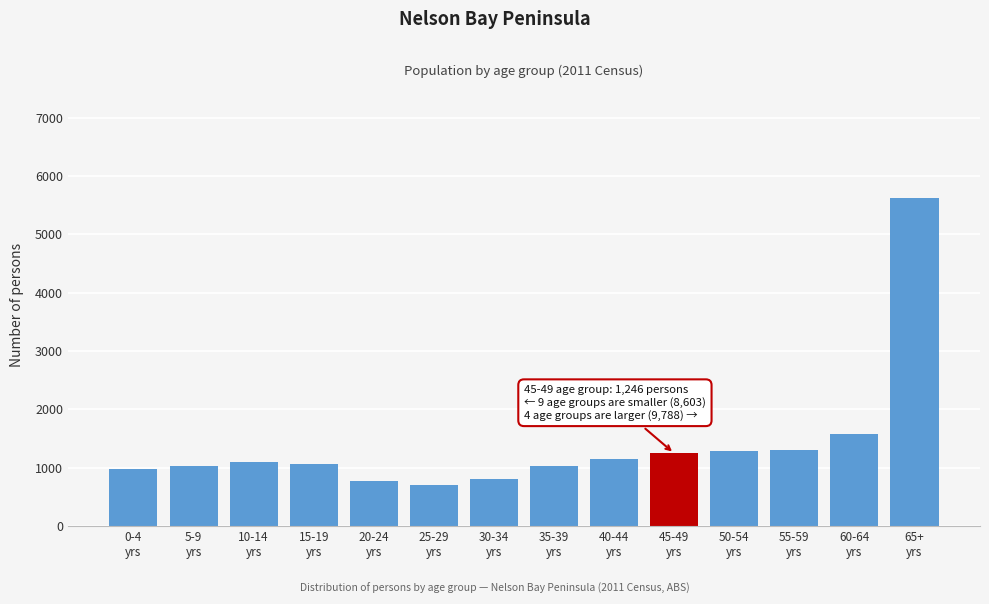

What is the value of the 4th bar from the left?

1060